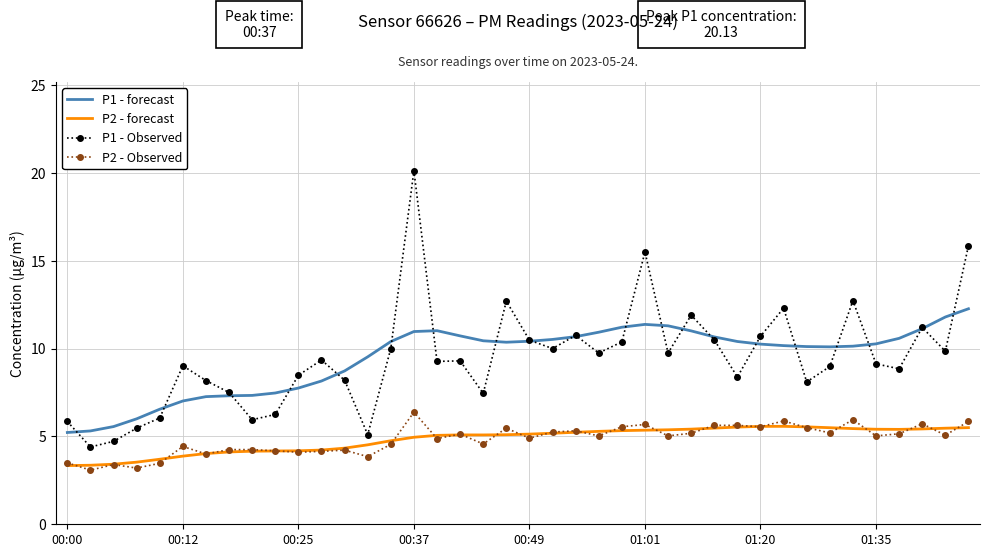

True or false: P1 - forecast and P2 - Observed cross at least once.

False